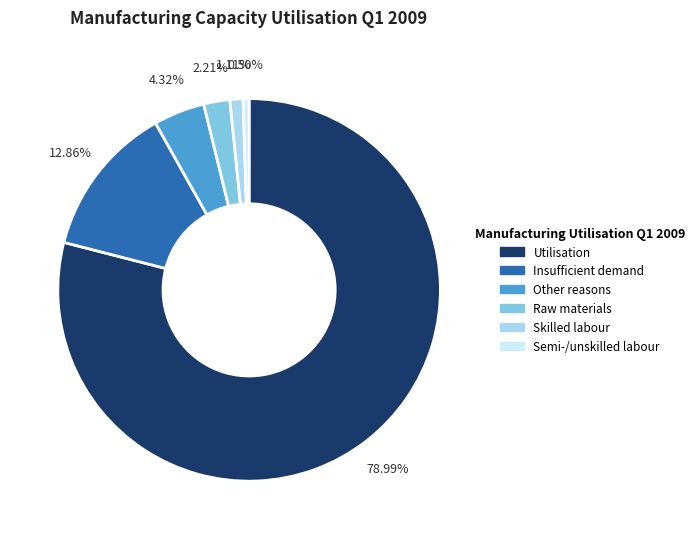

Is it true that Skilled labour is 16% of the pie?

False